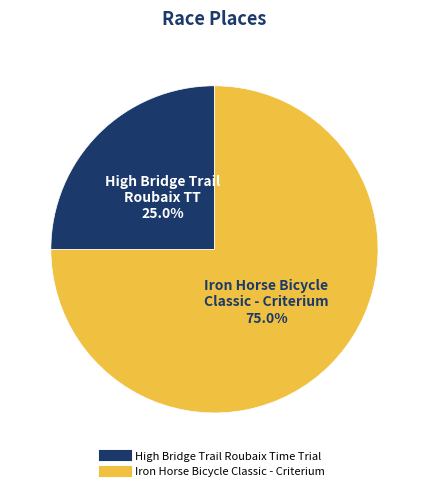

What portion of the pie excludes High Bridge Trail Roubaix Time Trial?

75.0%